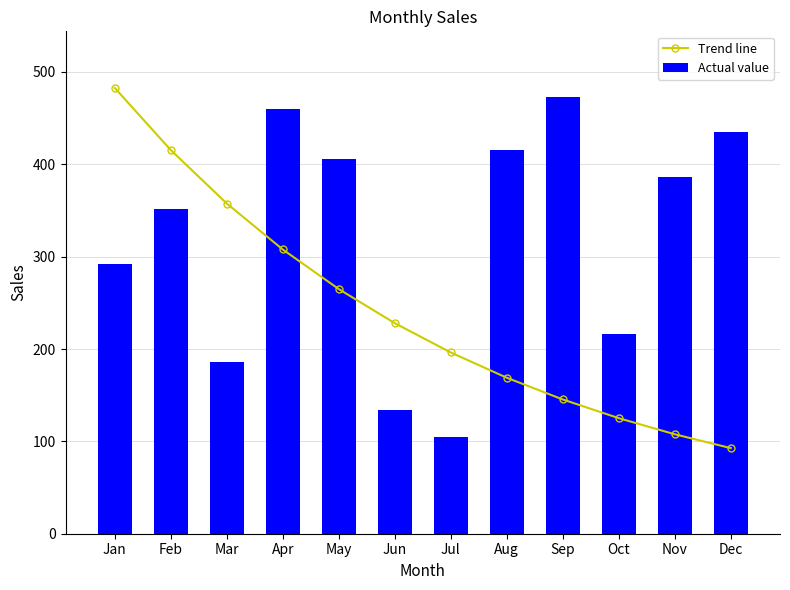

Is it true that Trend line equals 145.4 at Sep?

True